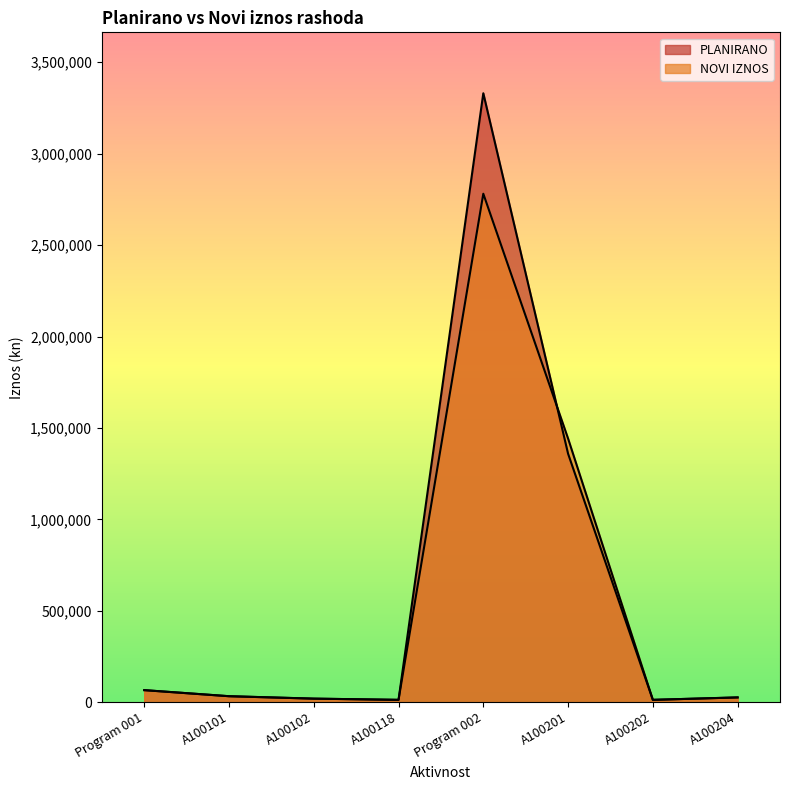

Rank the series at A100202 from lowest to highest value.

PLANIRANO, NOVI IZNOS